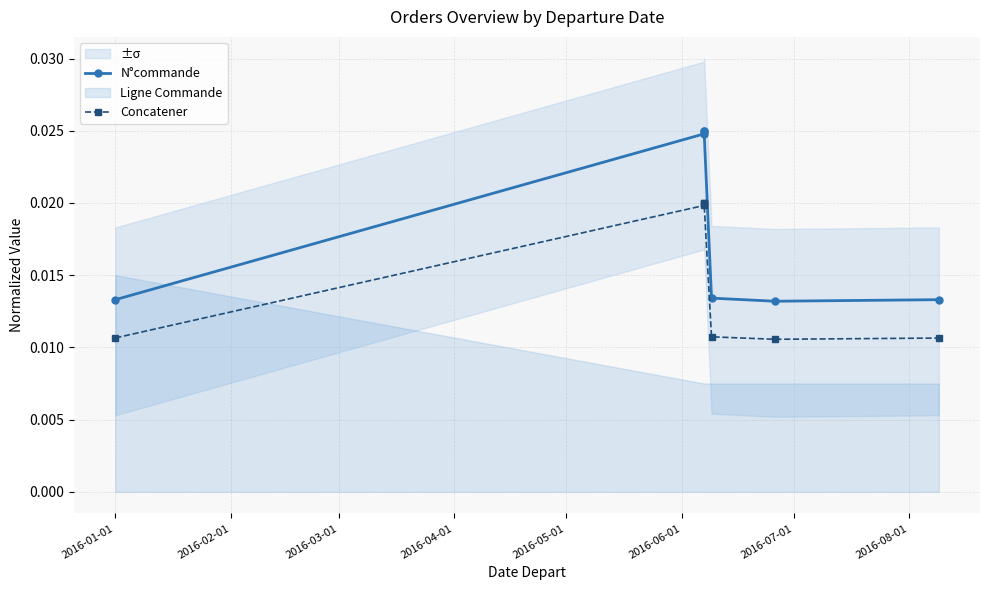

True or false: Concatener has more than 0 points higher than both neighbors.

False